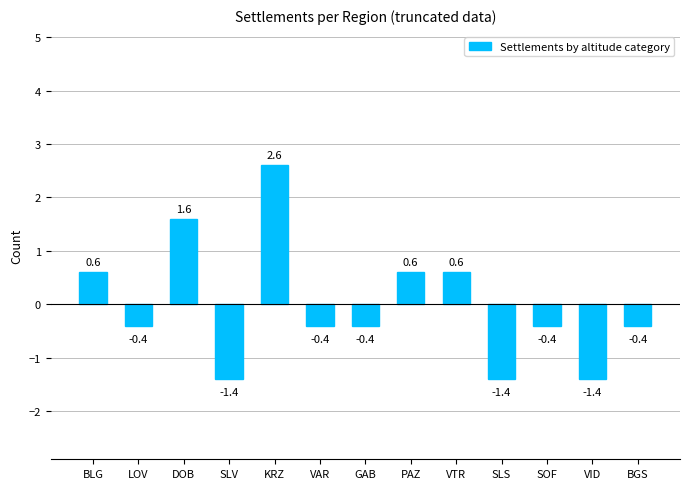

What position from the left is VID?

12